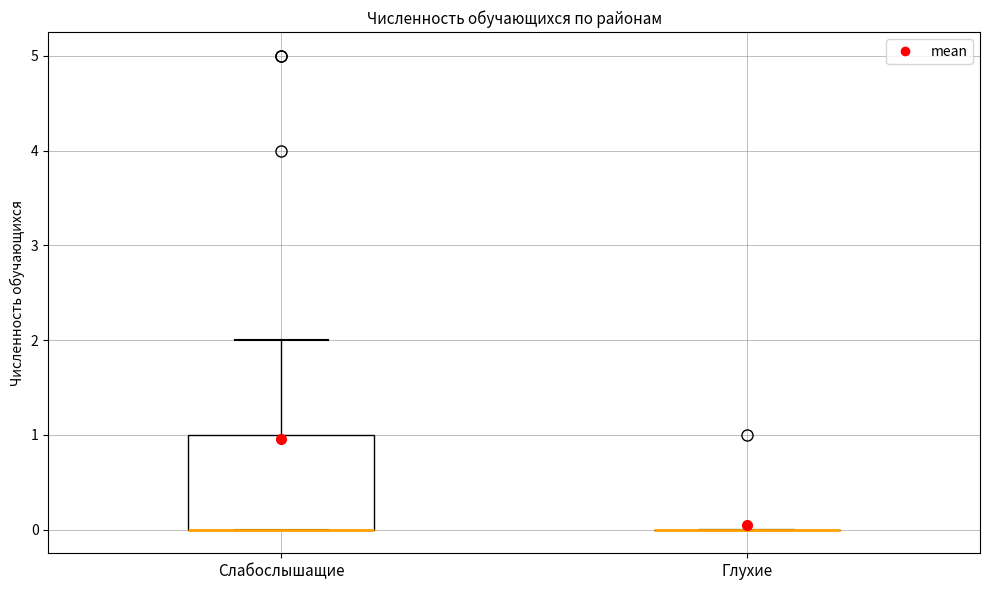

Reading left to right, transcribe this box plot: for each box, give where its median line is, the range the box spans, and where its two whiskers end, as read against the y-axis. The values are not printed on the chart, so give them approximately, as read against the axis.

Слабослышащие: median 0 (drawn on the box's lower edge), box 0 to 1, whiskers 0 to 2
Глухие: box collapsed to a line at 0, whiskers 0 to 0